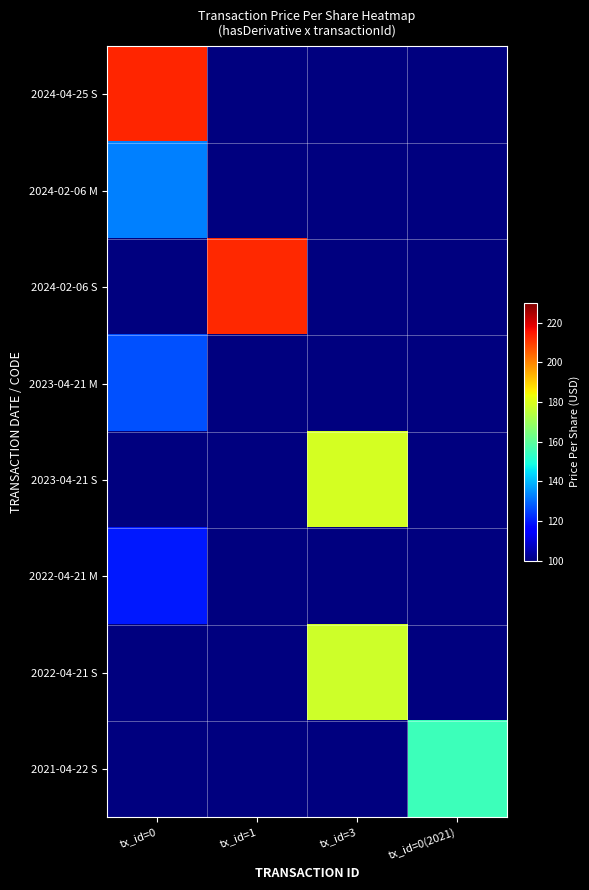

Reading left to right, extract all data points from this chart.

2024-04-25 S: tx_id=0=212.9	tx_id=1=0.0	tx_id=3=0.0	tx_id=0(2021)=0.0
2024-02-06 M: tx_id=0=132.6	tx_id=1=0.0	tx_id=3=0.0	tx_id=0(2021)=0.0
2024-02-06 S: tx_id=0=0.0	tx_id=1=212.6	tx_id=3=0.0	tx_id=0(2021)=0.0
2023-04-21 M: tx_id=0=126.7	tx_id=1=0.0	tx_id=3=0.0	tx_id=0(2021)=0.0
2023-04-21 S: tx_id=0=0.0	tx_id=1=0.0	tx_id=3=179.1	tx_id=0(2021)=0.0
2022-04-21 M: tx_id=0=119.3	tx_id=1=0.0	tx_id=3=0.0	tx_id=0(2021)=0.0
2022-04-21 S: tx_id=0=0.0	tx_id=1=0.0	tx_id=3=177.8	tx_id=0(2021)=0.0
2021-04-22 S: tx_id=0=0.0	tx_id=1=0.0	tx_id=3=0.0	tx_id=0(2021)=154.9